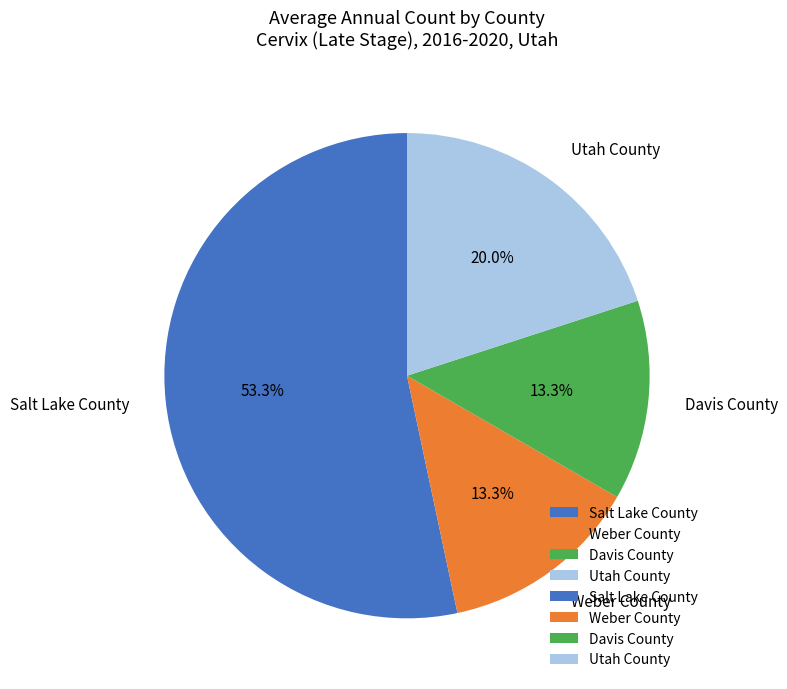

How many slices are in this pie chart?

4